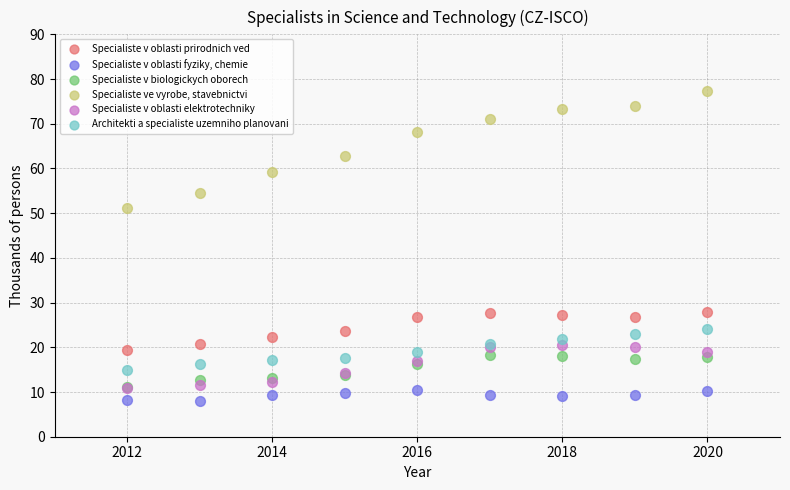

Across all series, what Y value is closest to 42?

51.1